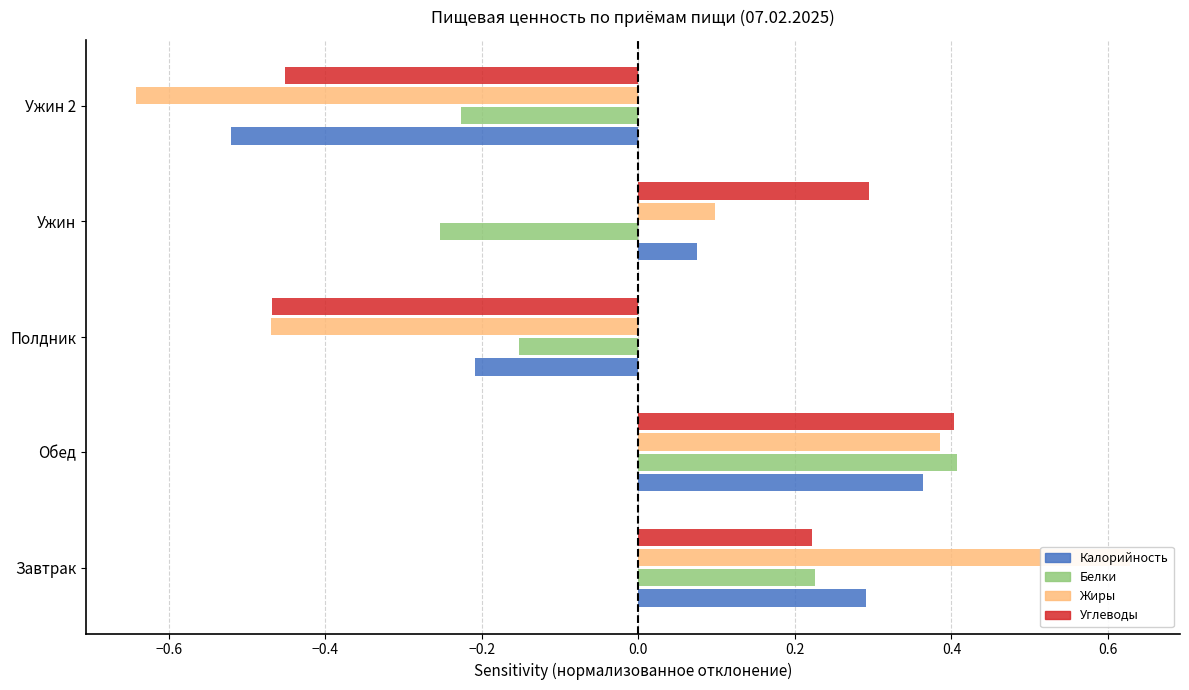

How many positive values does the Белки series have?

2